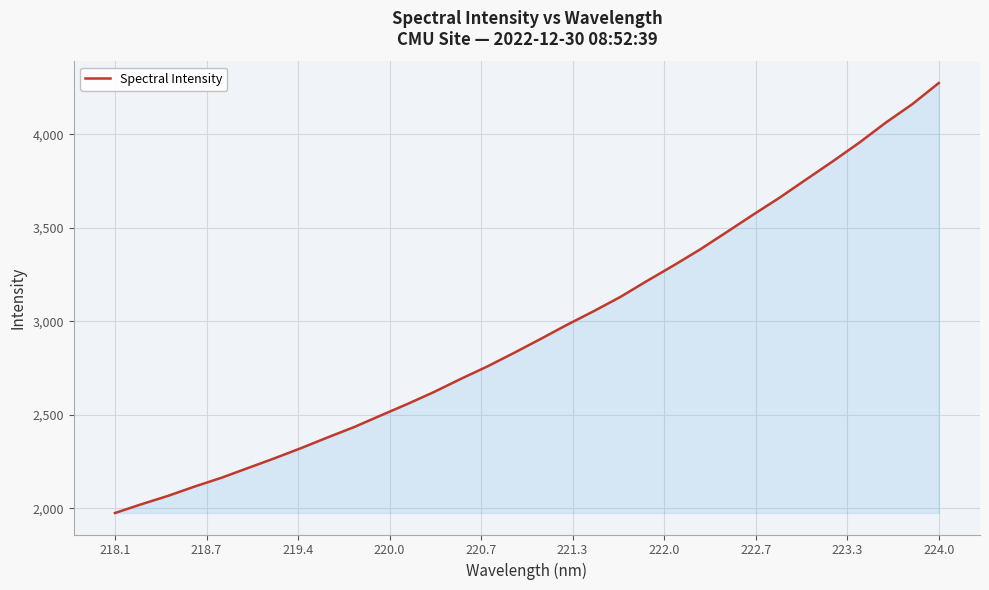

True or false: there are more than 1 points higher than both neighbors.

False